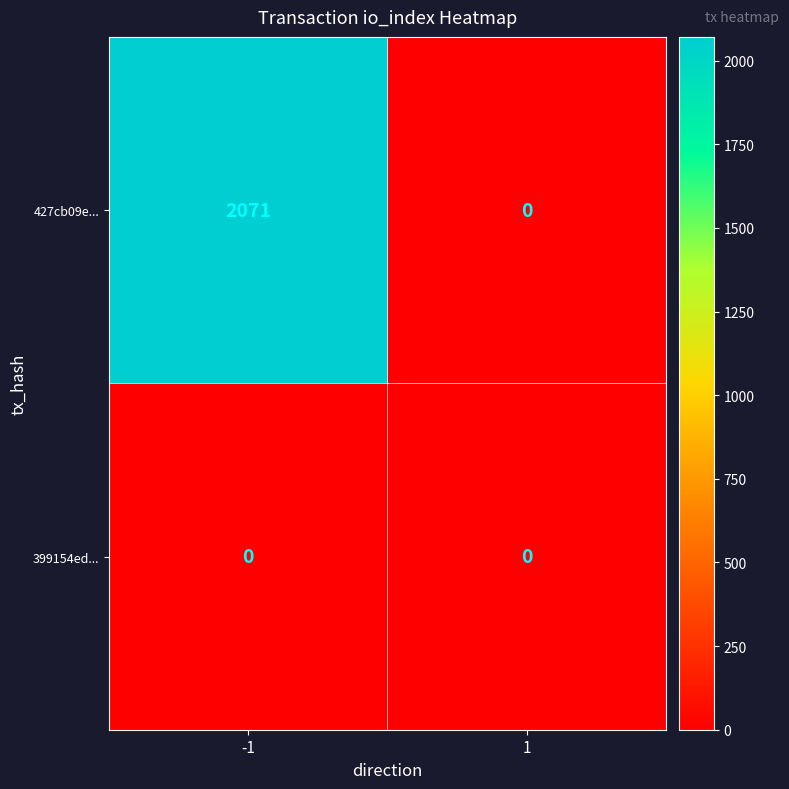

What is the average value of the 427cb09e... series?

1036